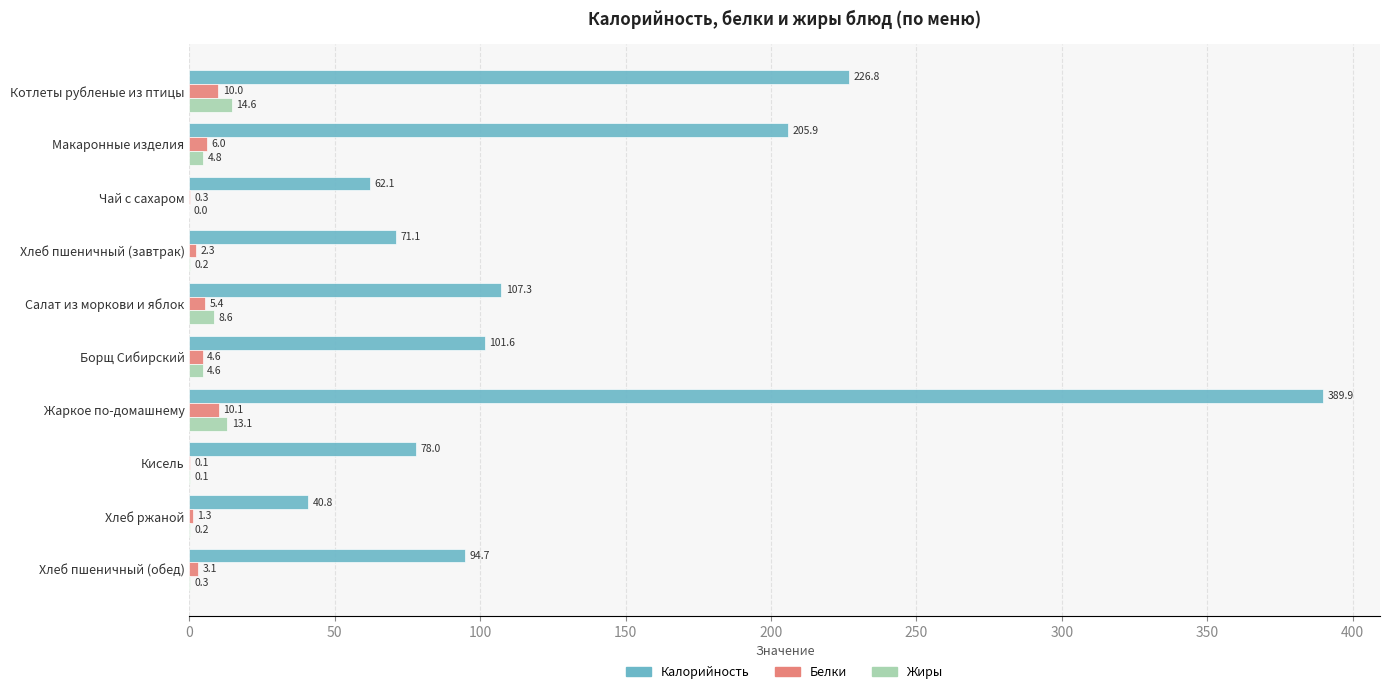

How many data points in Жиры are above 4?

5